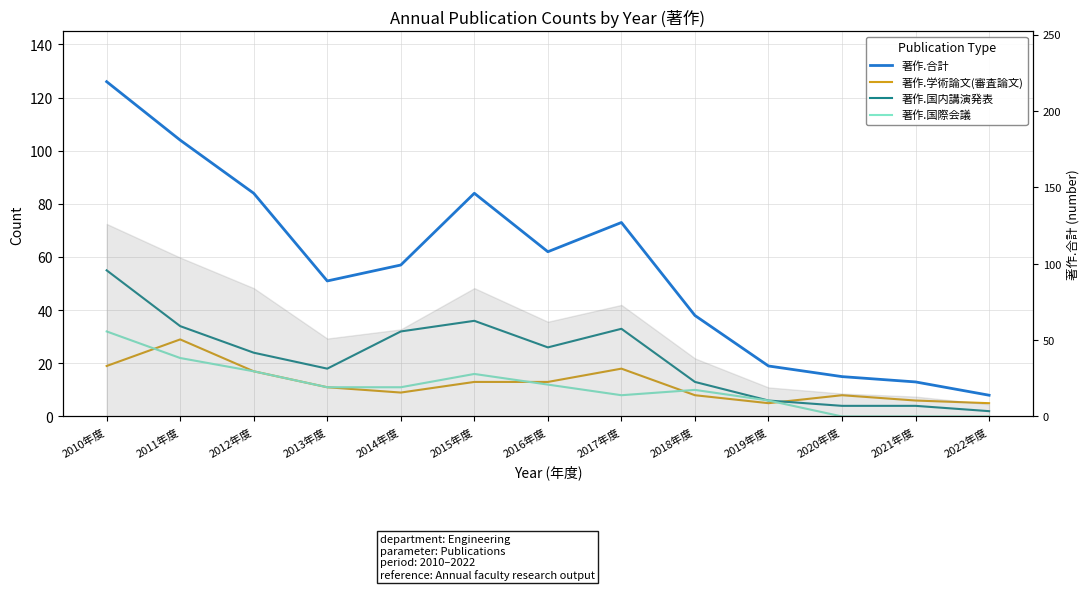

Rank the series at 2016年度 from highest to lowest value.

著作.合計, 著作.国内講演発表, 著作.学術論文(審査論文), 著作.国際会議